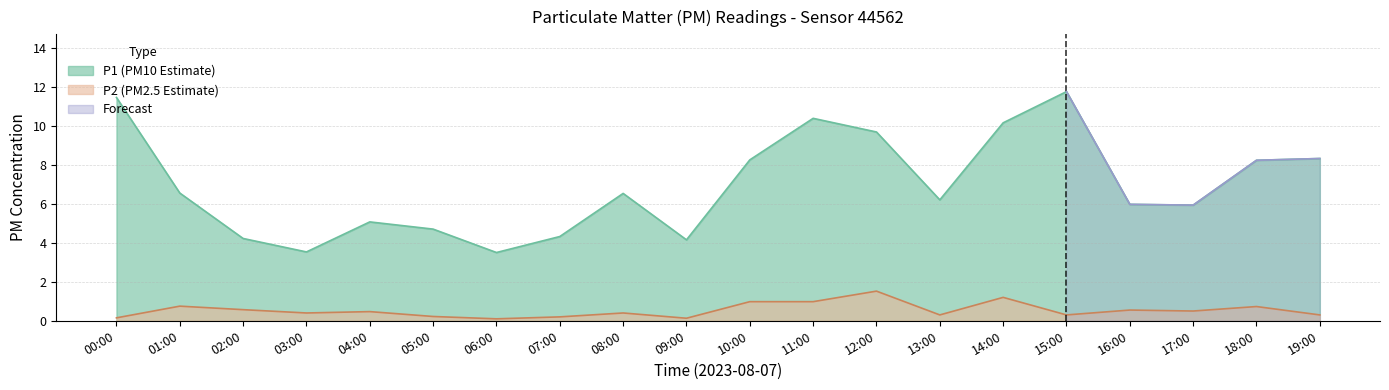

Which category has the highest value in the P1 series?

15:00